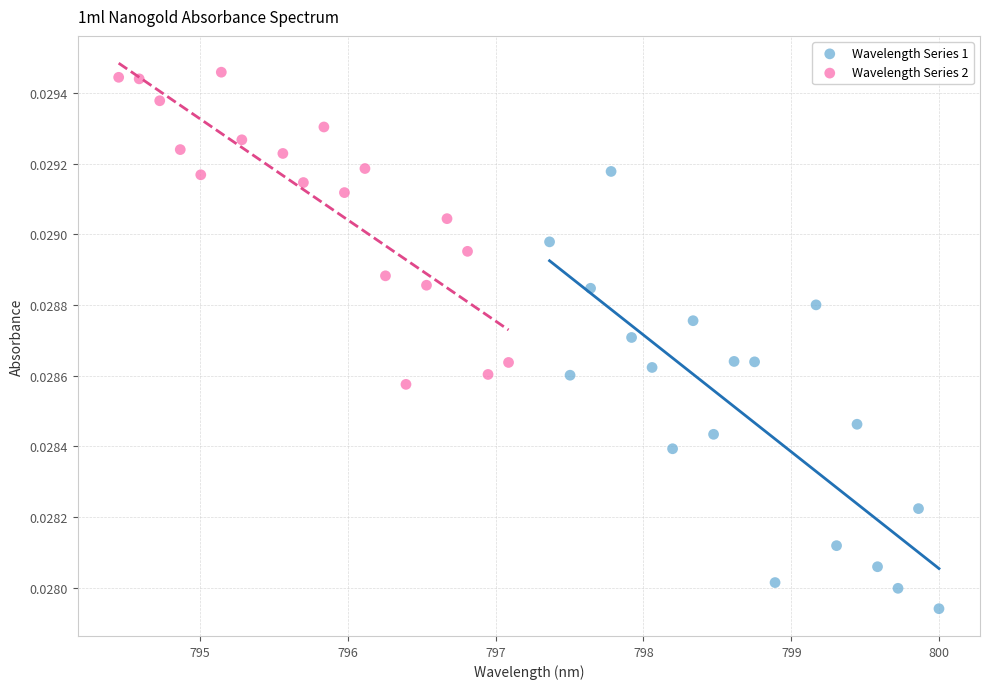

Which series has the largest Y range (max minus min)?

Wavelength Series 1